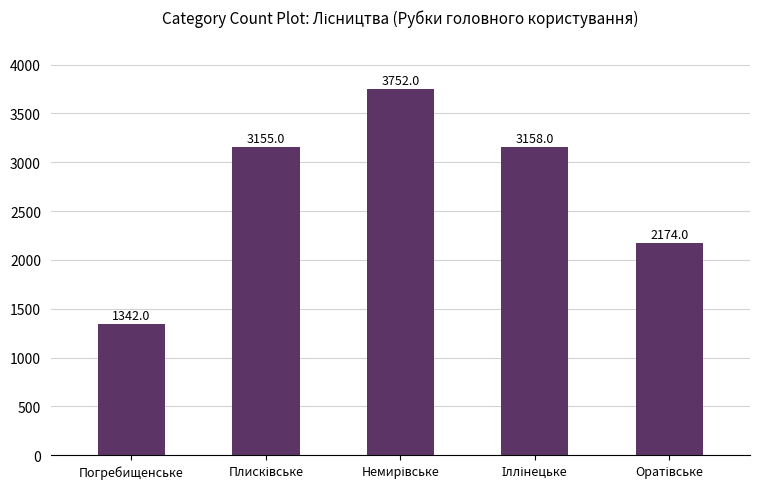

How many bars are there in total?

5